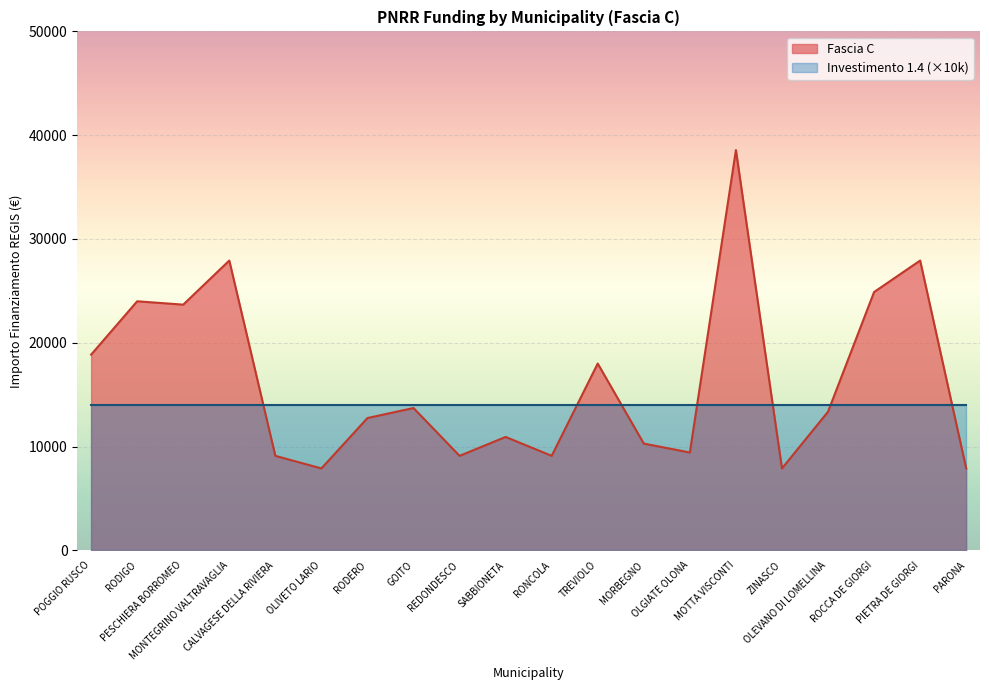

Approximately how many times larger is the value at OLIVETO LARIO compared to SABBIONETA?

0.7